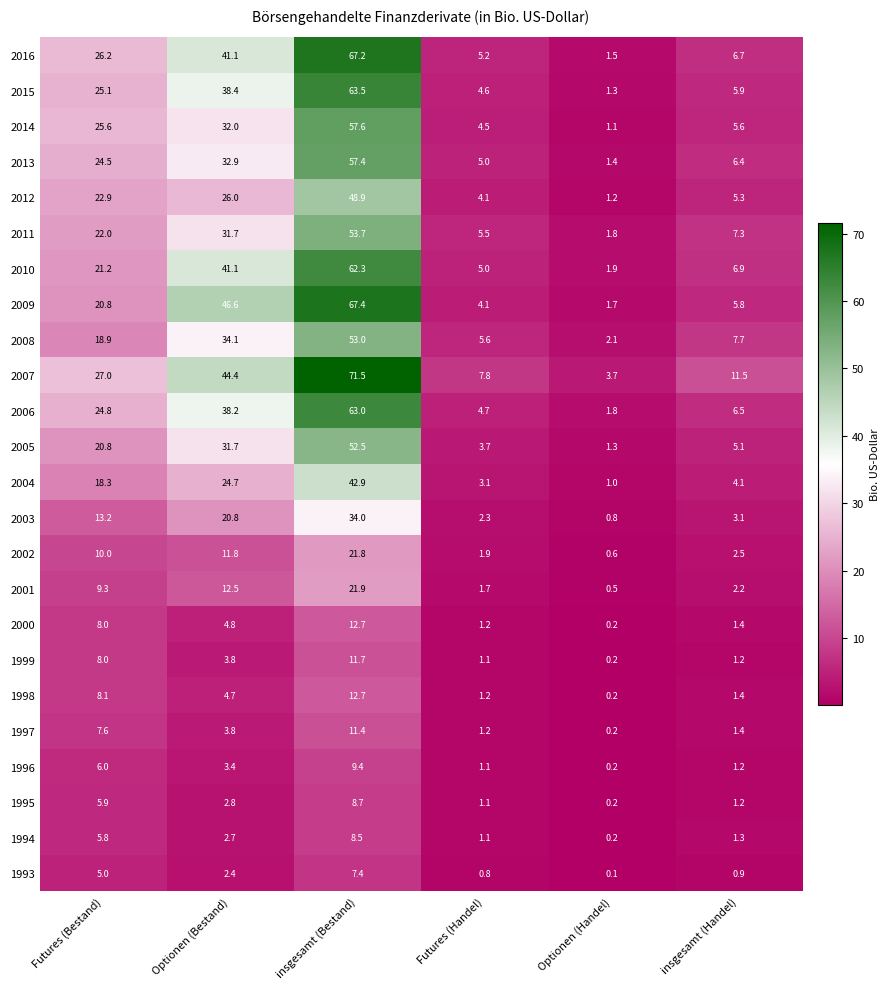

How many categories are shown in the chart?

6